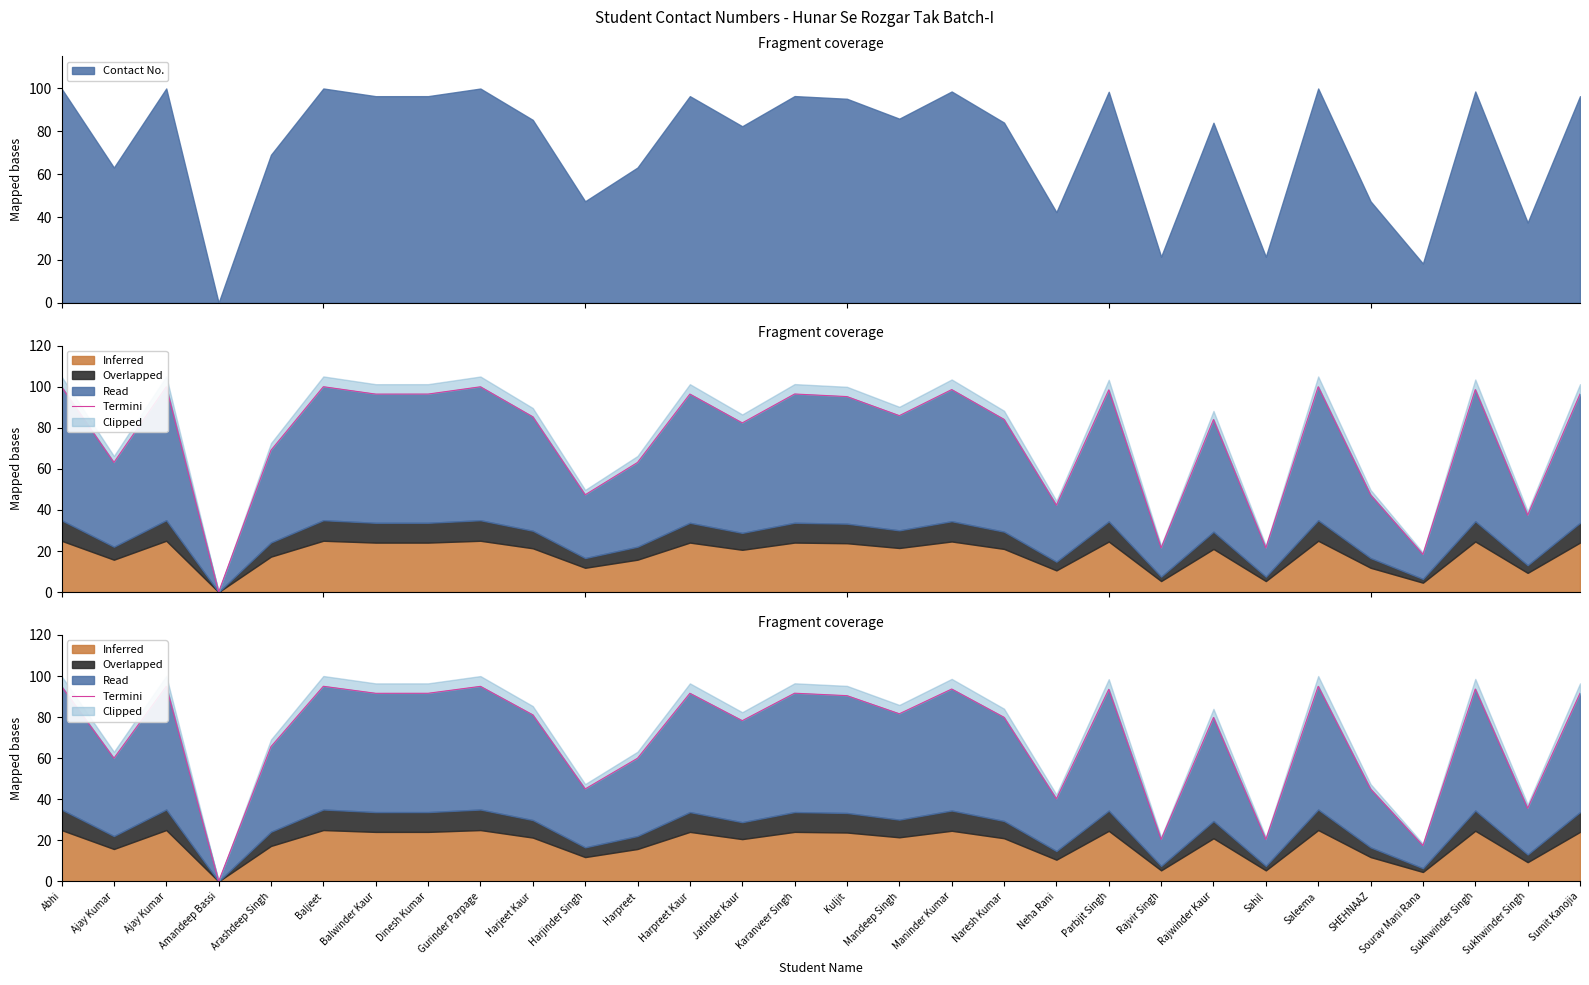

How many interior local peaks (higher than both neighbors) does the data have?

10